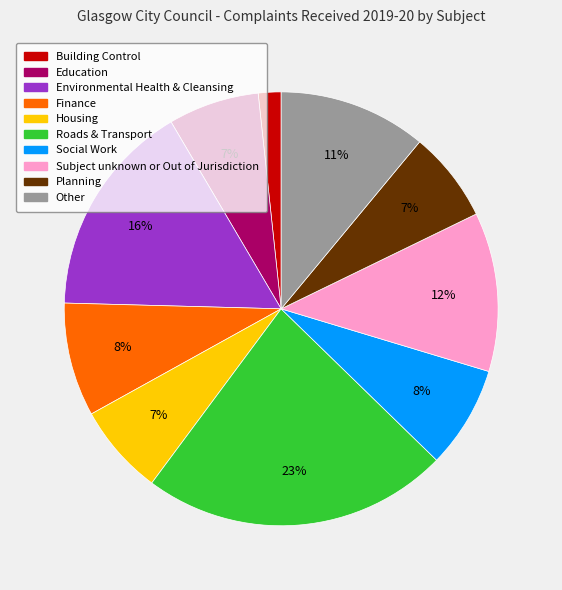

To the nearest percent, what is the difference between the Other and Social Work slice percentages?

3%